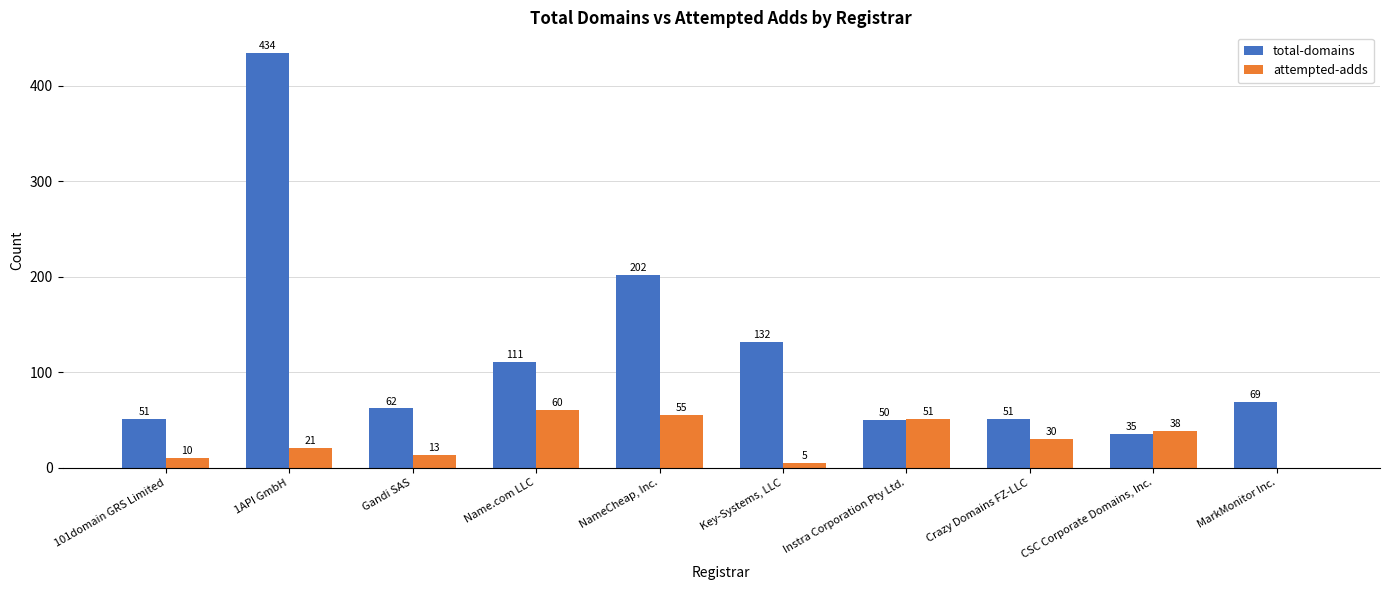

How many groups of bars are there?

10